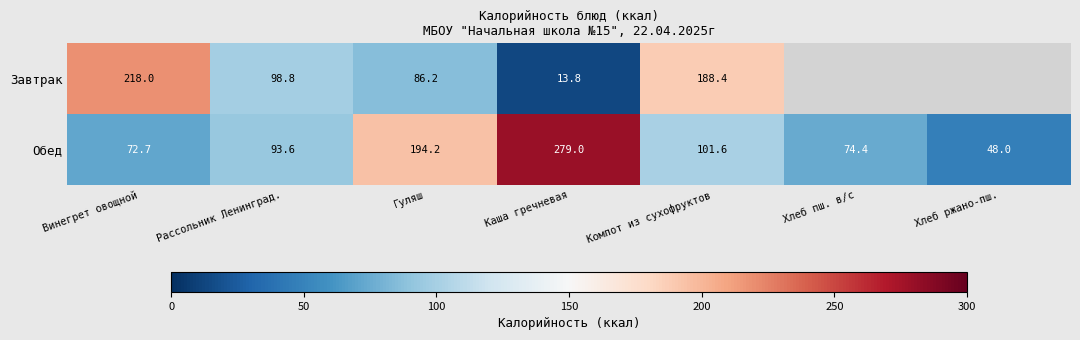

The value of Завтрак at Гуляш is 53.1. True or false?

False